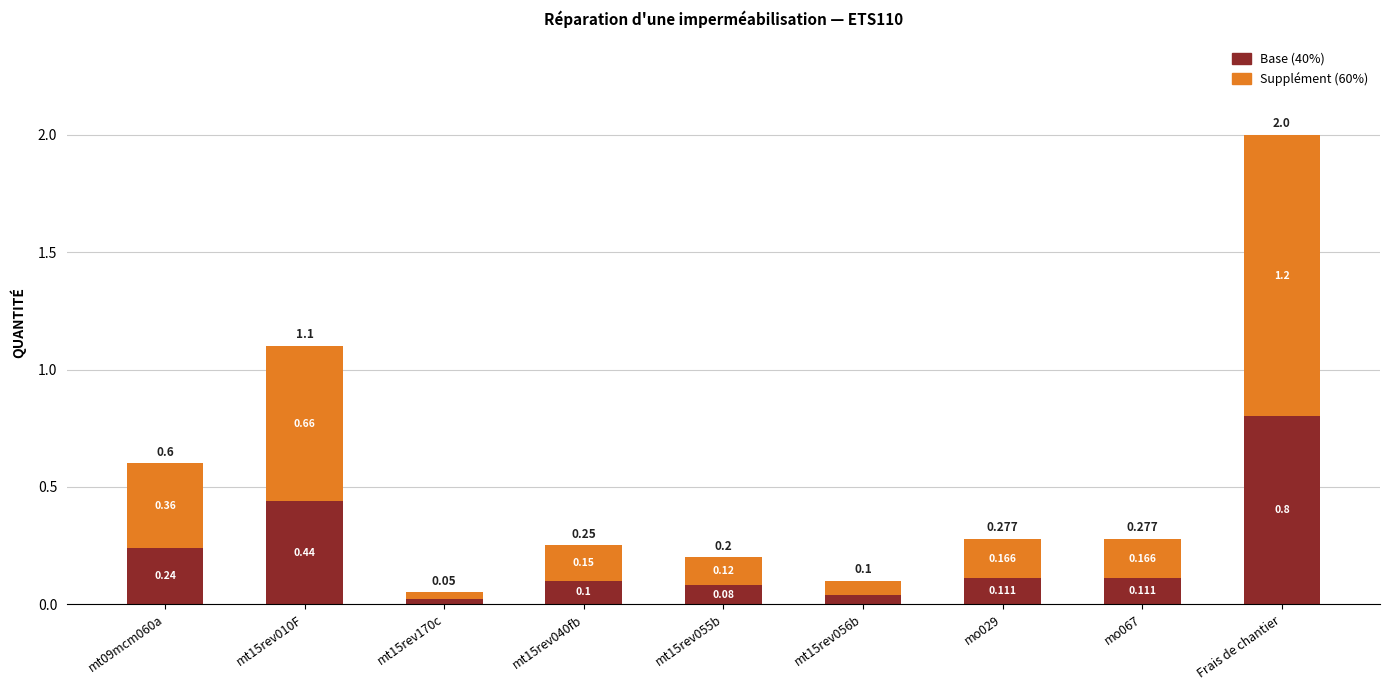

At which category is the sum across all series the highest?

Frais de chantier